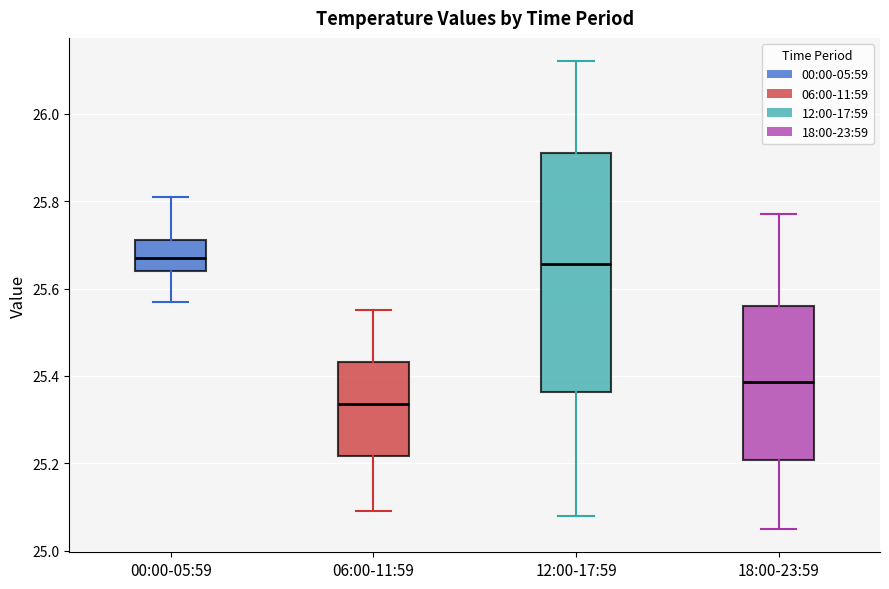

Where is the lower edge of the box for 06:00-11:59 on the y-axis? The values are not printed on the chart, so give them approximately, as read against the axis.

25.22